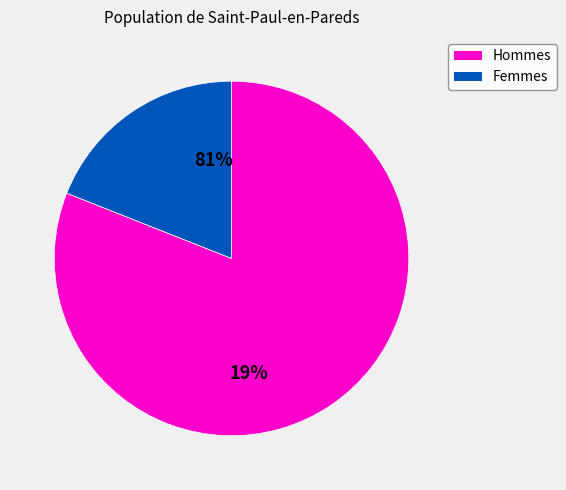

True or false: Balanced Fund accounts for 11% of the total.

False